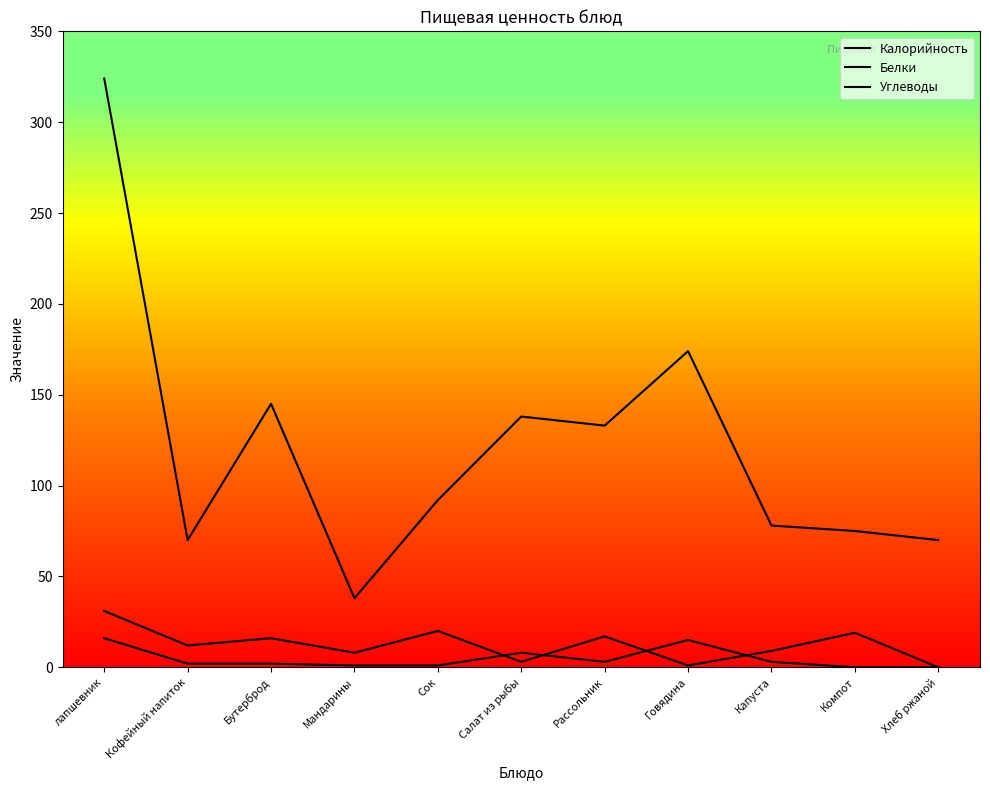

Is this an area chart (filled region under the line)?

No